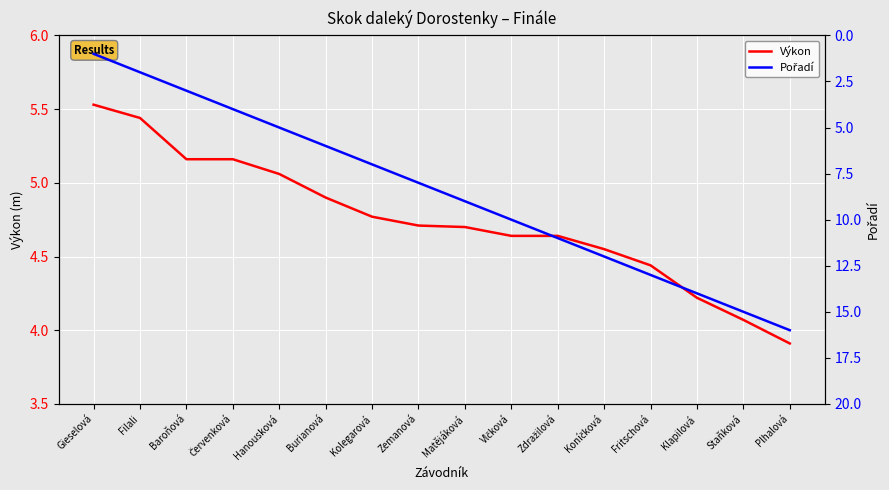

True or false: Výkon and Pořadí cross at least once.

True